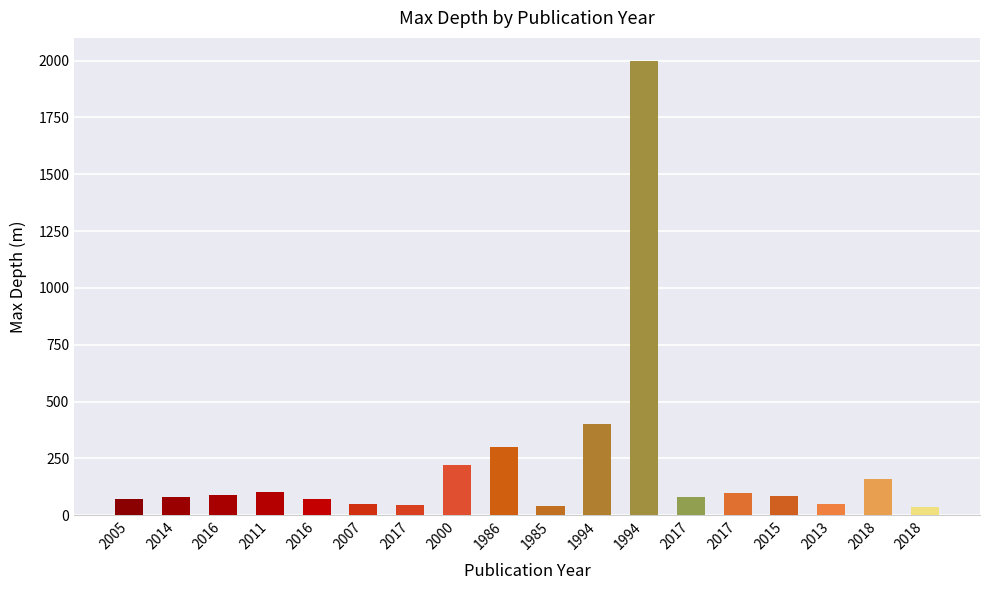

How many bars are there in total?

18